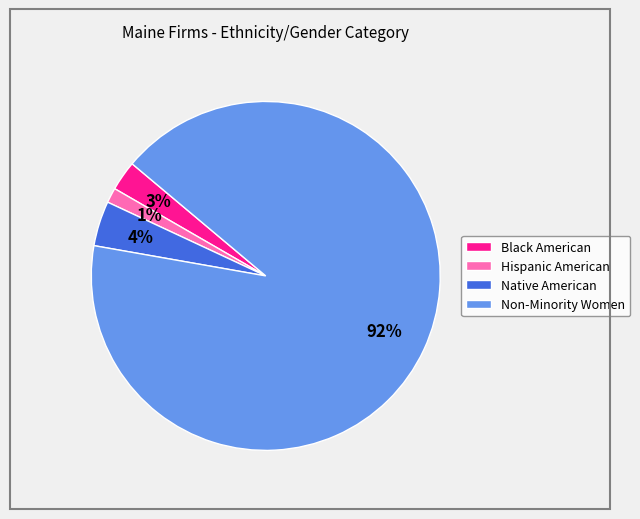

Does Non-Minority Women account for over 50% of the chart?

Yes